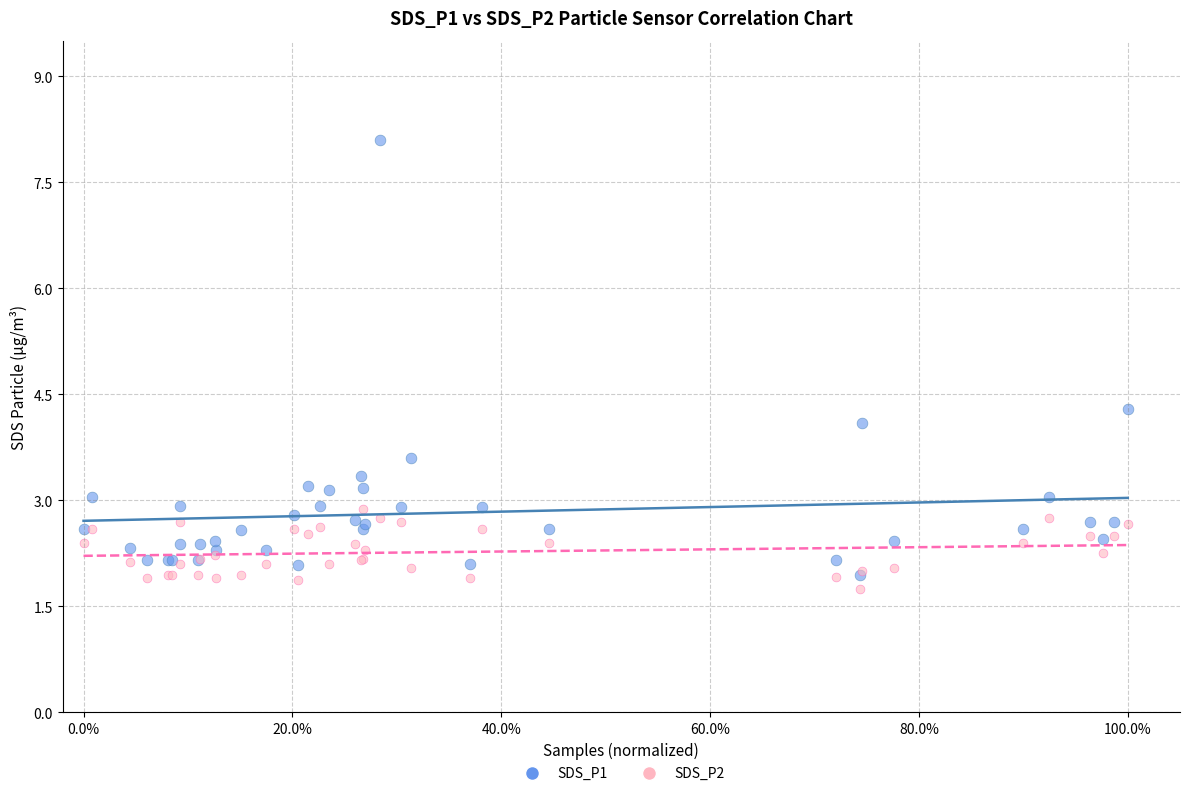

In the SDS_P1 series, what Y value is closest to 5?

4.3